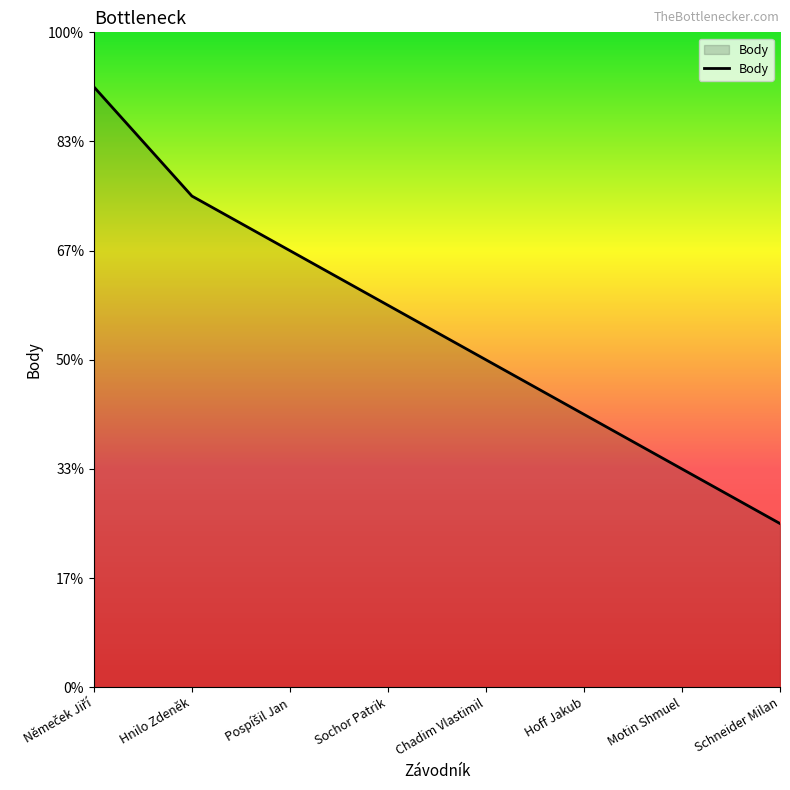

Does the chart display data point markers on the line(s)?

No